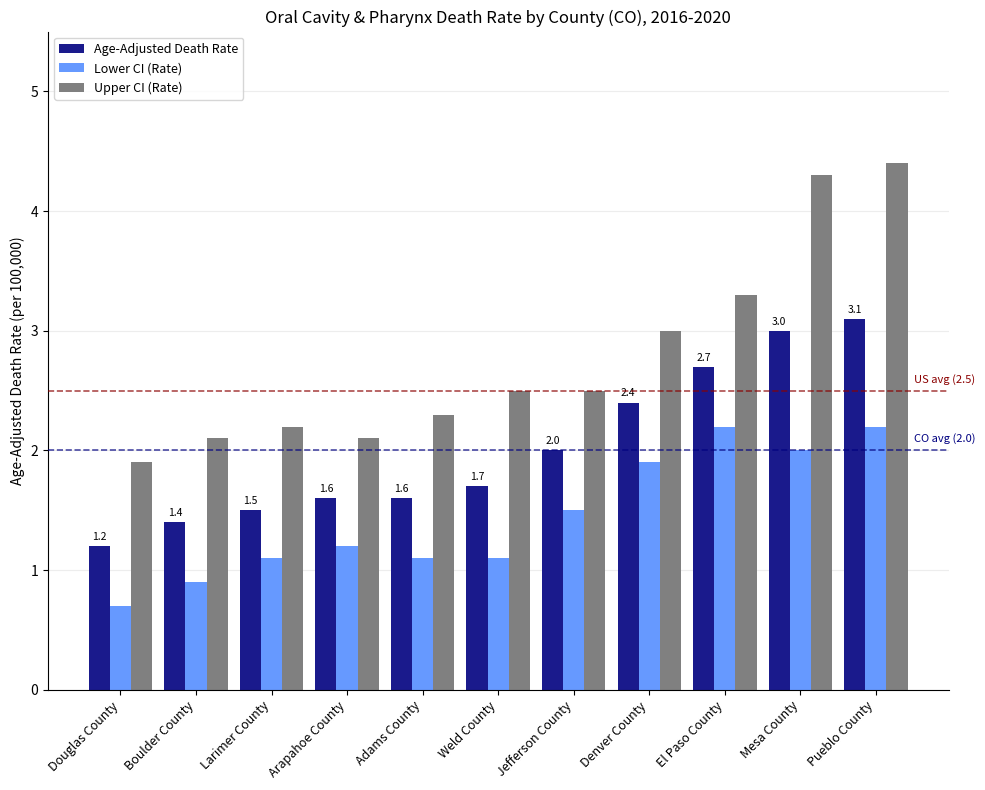

Reading left to right, transcribe all the data shown in this chart.

Age-Adjusted Death Rate: 1.2	1.4	1.5	1.6	1.6	1.7	2.0	2.4	2.7	3.0	3.1
Lower CI (Rate): 0.7	0.9	1.1	1.2	1.1	1.1	1.5	1.9	2.2	2.0	2.2
Upper CI (Rate): 1.9	2.1	2.2	2.1	2.3	2.5	2.5	3.0	3.3	4.3	4.4